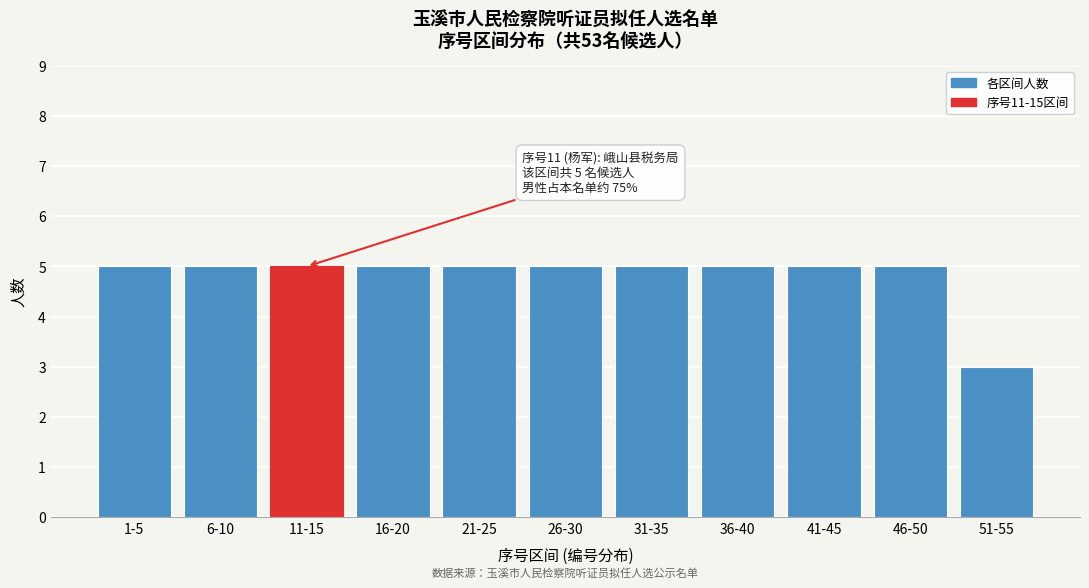

Reading left to right, list all the values displayed in this chart.

1-5=5	6-10=5	11-15=5	16-20=5	21-25=5	26-30=5	31-35=5	36-40=5	41-45=5	46-50=5	51-55=3